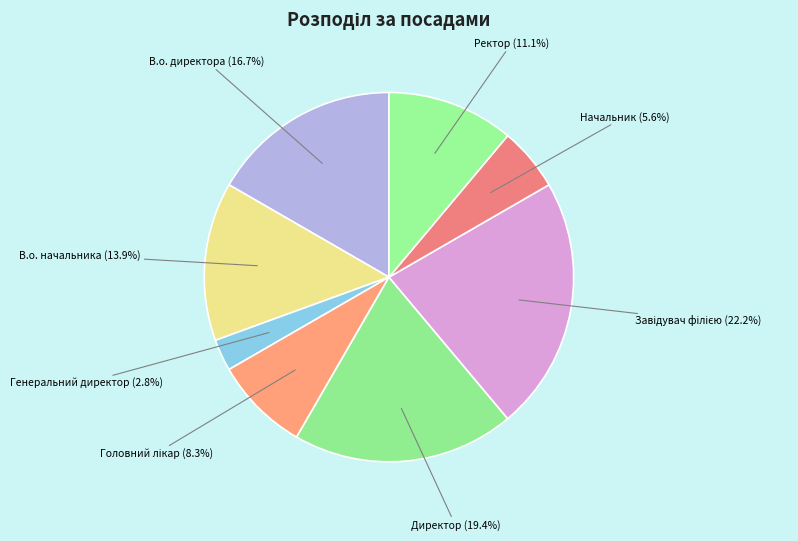

What is the smallest slice in the pie chart?

Генеральний директор